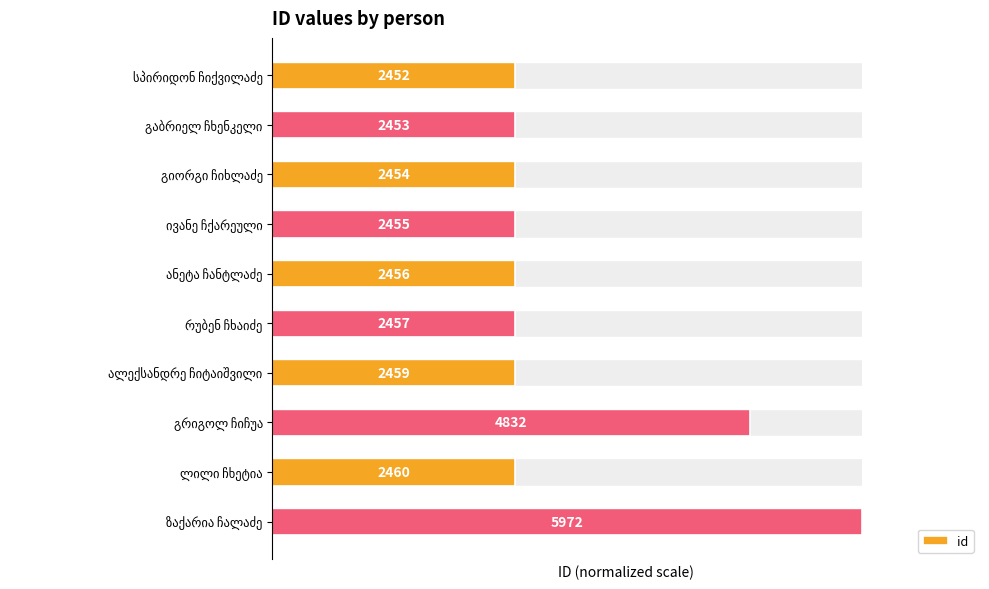

What is the approximate value at ალექსანდრე ჩიტაიშვილი?

41.2